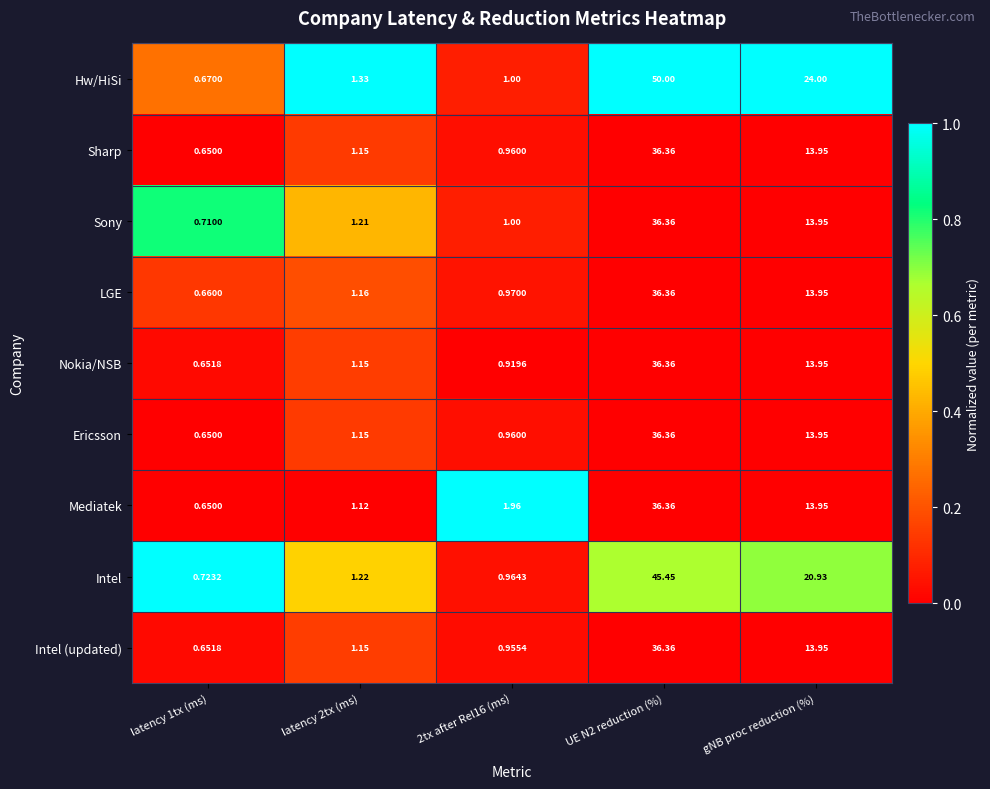

Where is LGE nearest to the value 18?

gNB proc reduction (%)